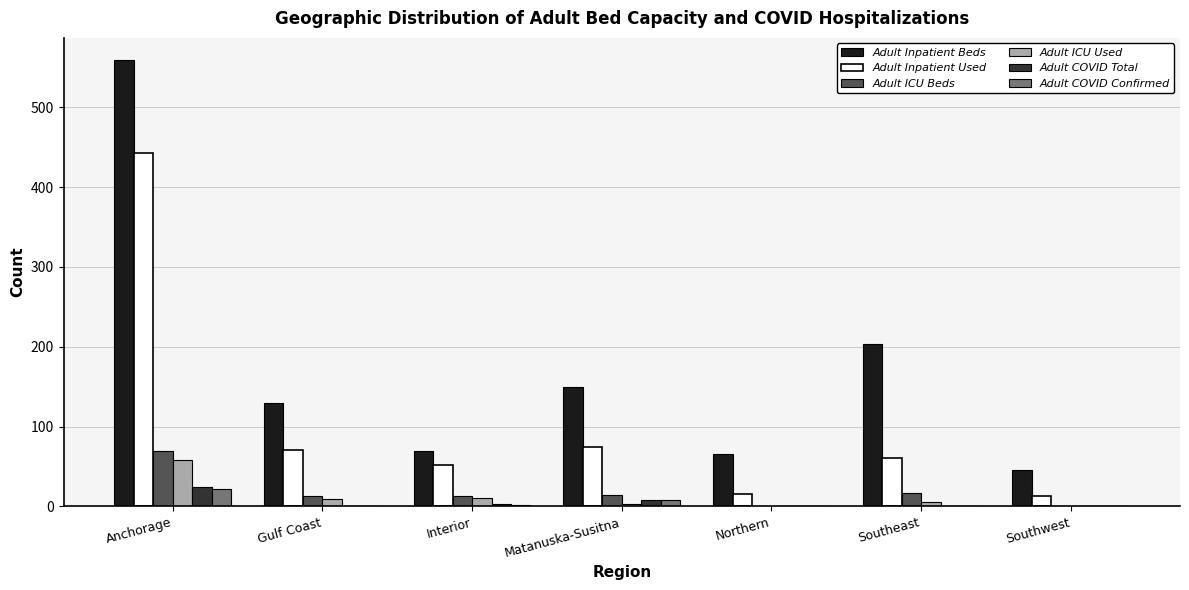

Is the value of Adult ICU Used at Anchorage greater than the value of Adult Inpatient Beds at Southeast?

No